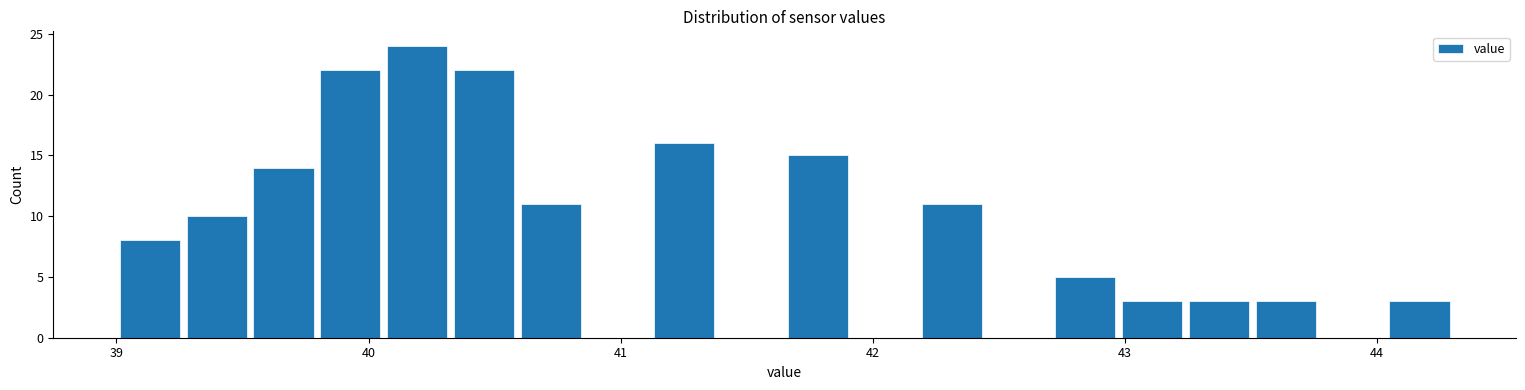

Around what value on the x-axis is the tallest bar? Give the approximate position of its centre, as read against the axis.

40.2